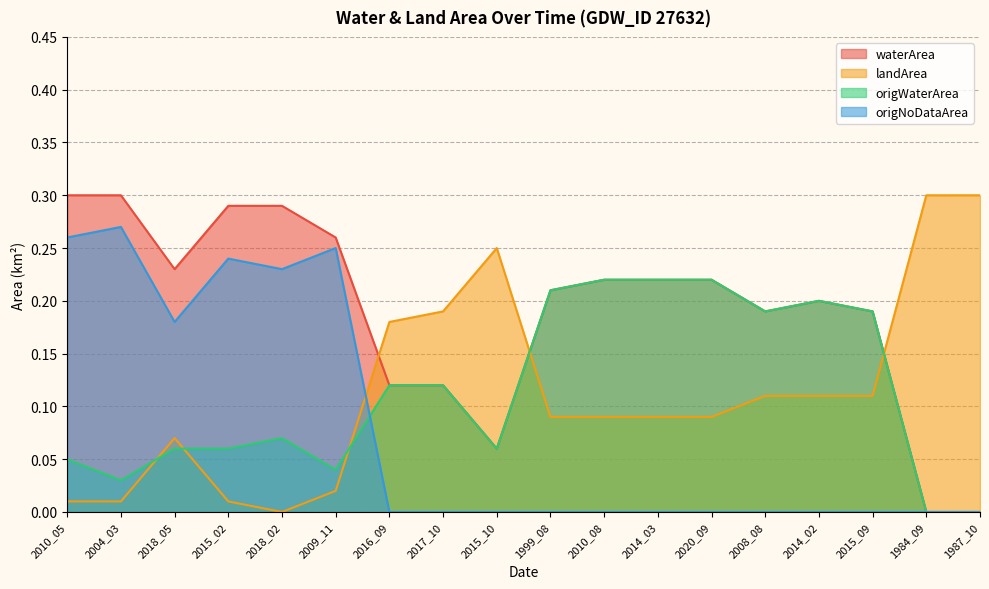

How many values in landArea are above zero?

17